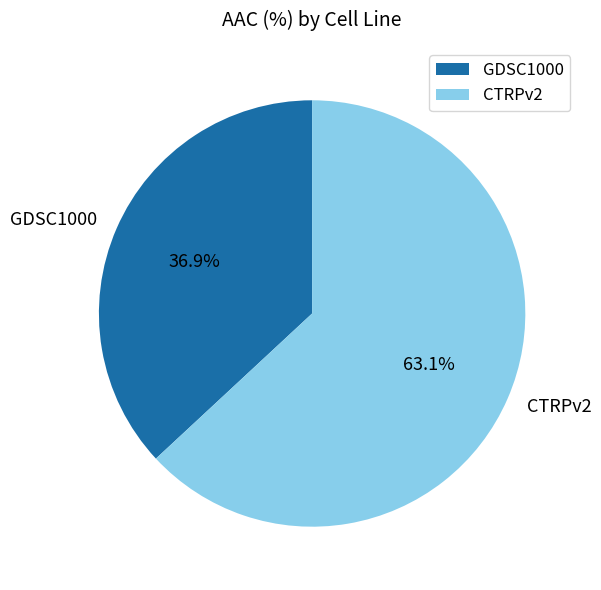

To the nearest percent, what portion does GDSC1000 represent?

37%